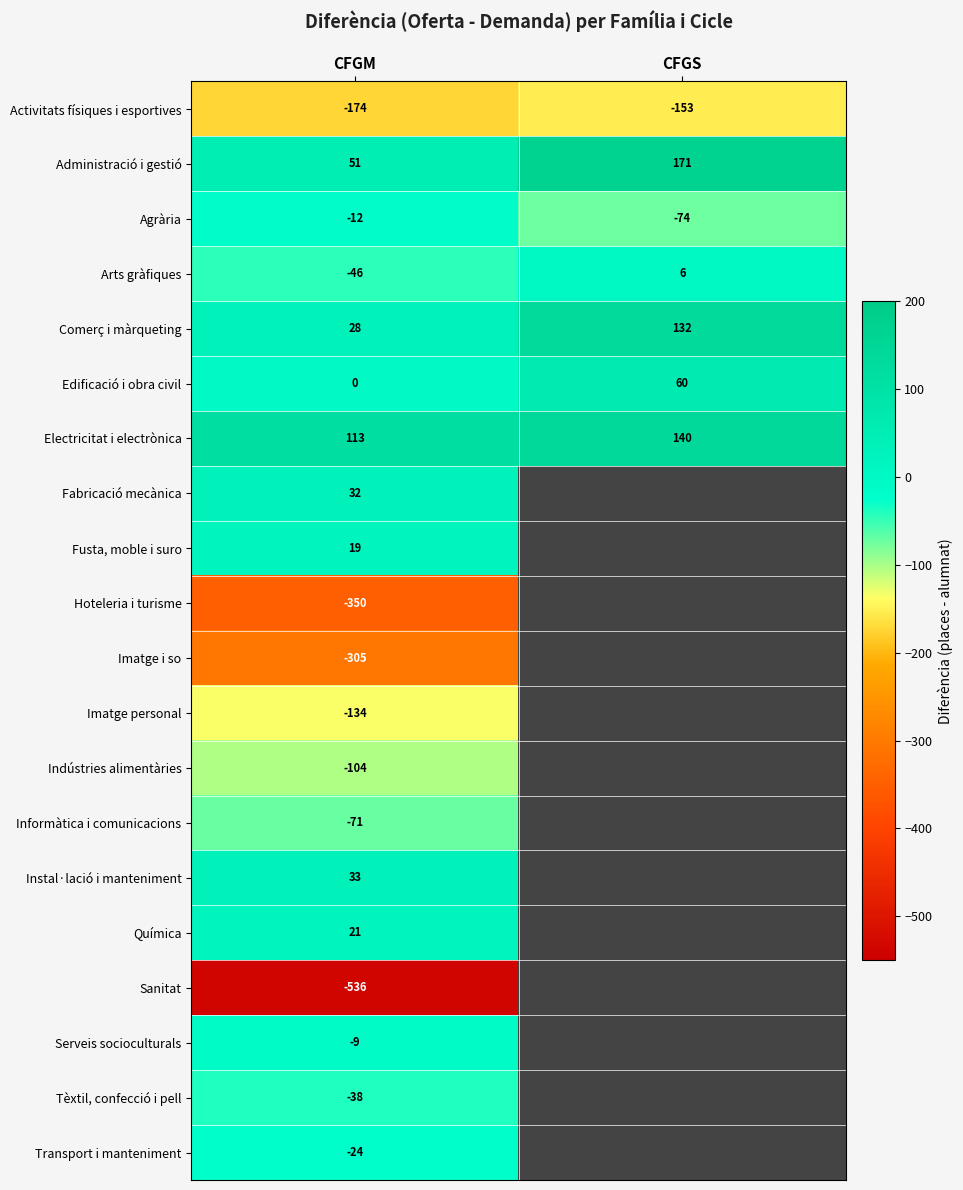

What is the sum of the Activitats físiques i esportives values at CFGM and CFGS?

-327